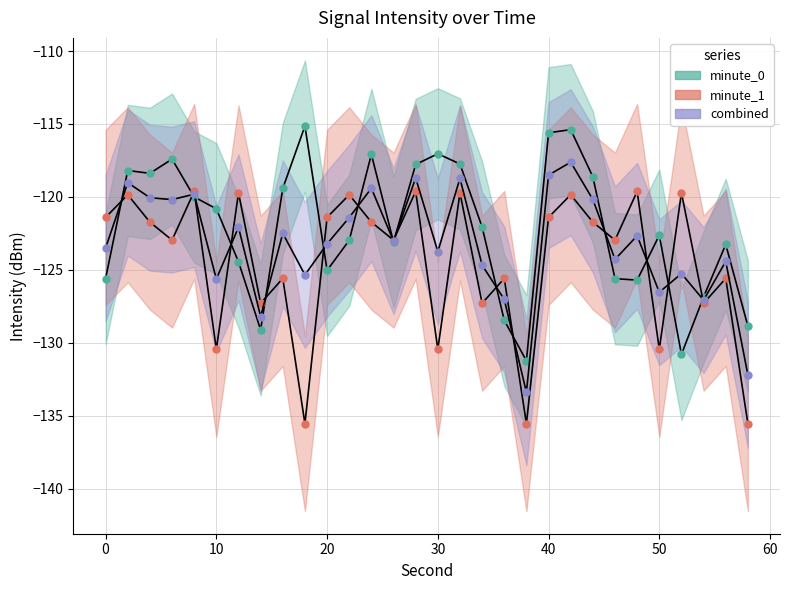

Reading left to right, transcribe all the data shown in this chart.

minute_0: -125.6	-118.2	-118.4	-117.4	-120.0	-120.8	-124.5	-129.1	-119.4	-115.1	-125.0	-123.0	-117.1	-123.1	-117.8	-117.0	-117.7	-122.1	-128.5	-131.2	-115.6	-115.4	-118.6	-125.6	-125.7	-122.6	-130.8	-126.9	-123.3	-128.9
minute_1: -121.4	-119.9	-121.7	-123.0	-119.6	-130.5	-119.7	-127.3	-125.6	-135.6	-121.4	-119.9	-121.7	-123.0	-119.6	-130.5	-119.7	-127.3	-125.6	-135.6	-121.4	-119.9	-121.7	-123.0	-119.6	-130.5	-119.7	-127.3	-125.6	-135.6
combined: -123.5	-119.0	-120.1	-120.2	-119.8	-125.6	-122.1	-128.2	-122.5	-125.3	-123.2	-121.4	-119.4	-123.0	-118.7	-123.7	-118.7	-124.7	-127.0	-133.4	-118.5	-117.6	-120.2	-124.3	-122.7	-126.5	-125.3	-127.1	-124.4	-132.2